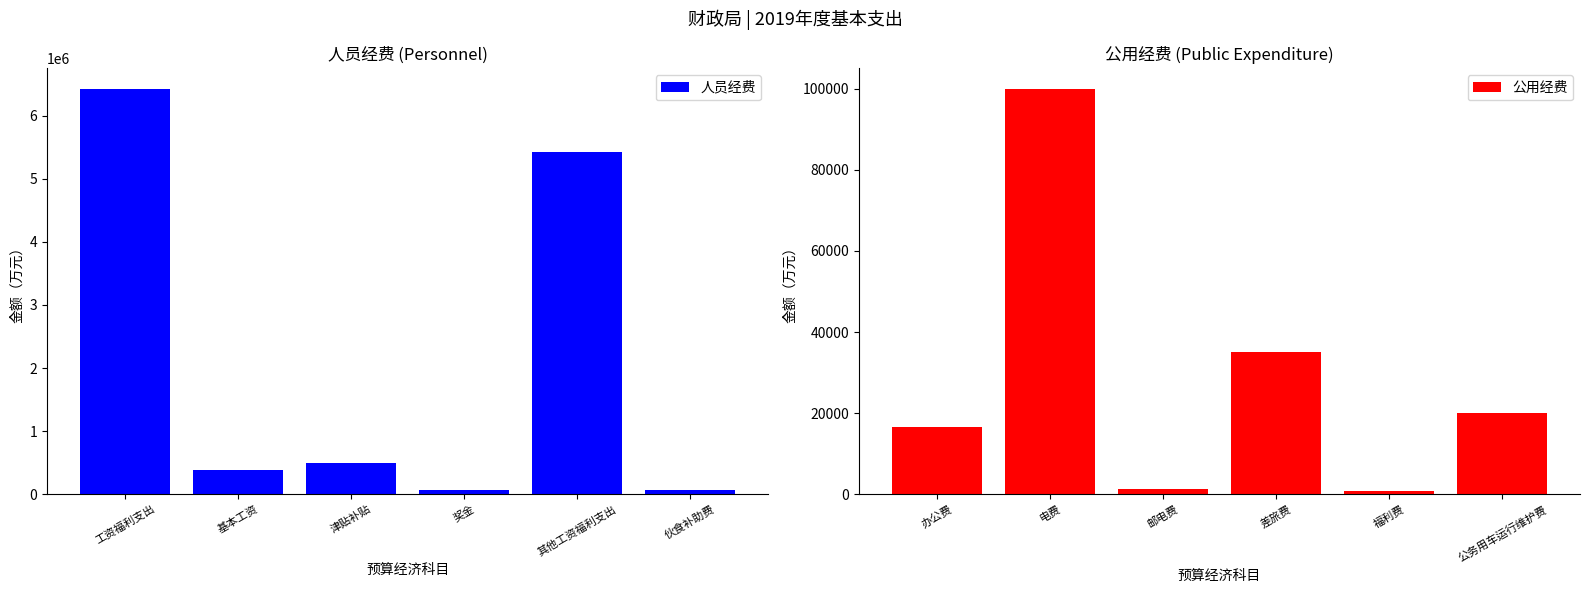

Is it true that 人员经费 equals 67868.0 at 奖金?

True